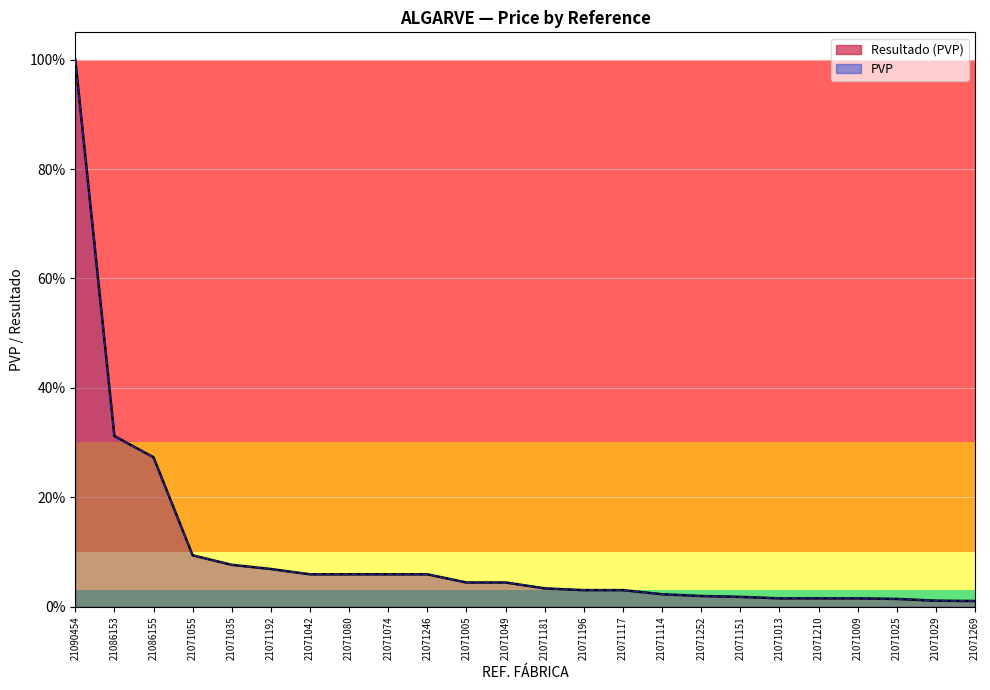

Does the chart display data point markers on the line(s)?

No